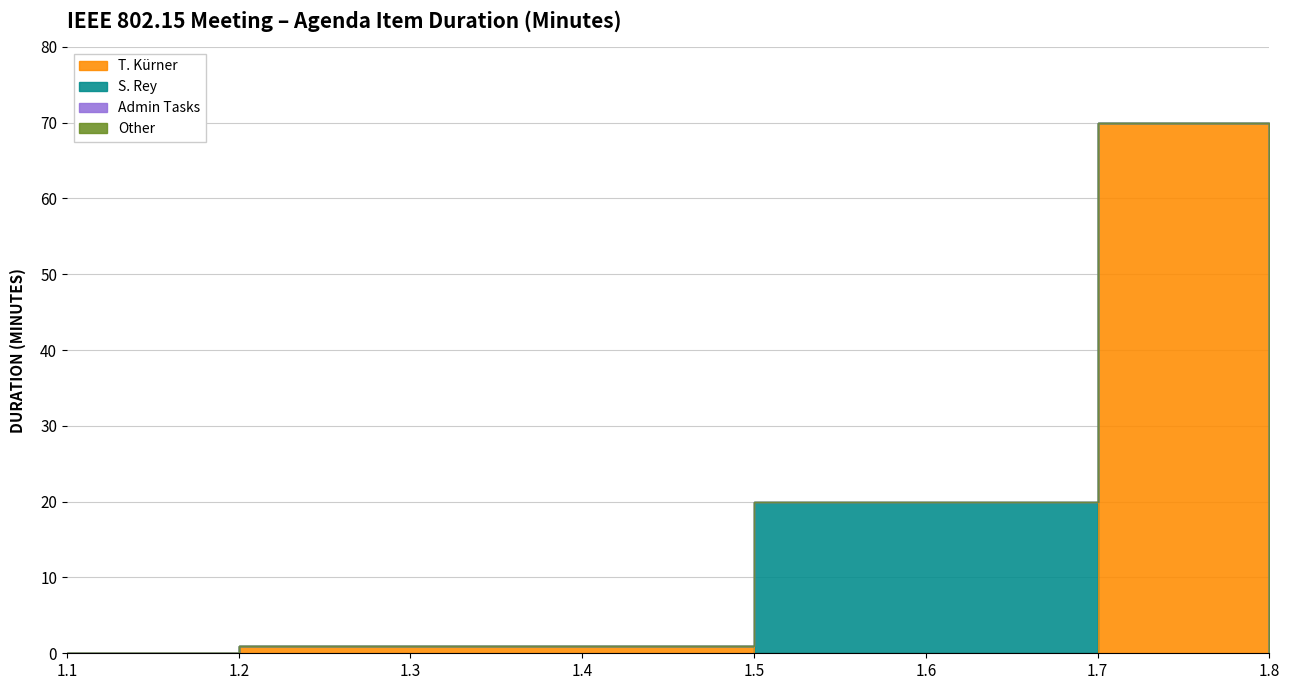

Does the chart have visible grid lines?

Yes